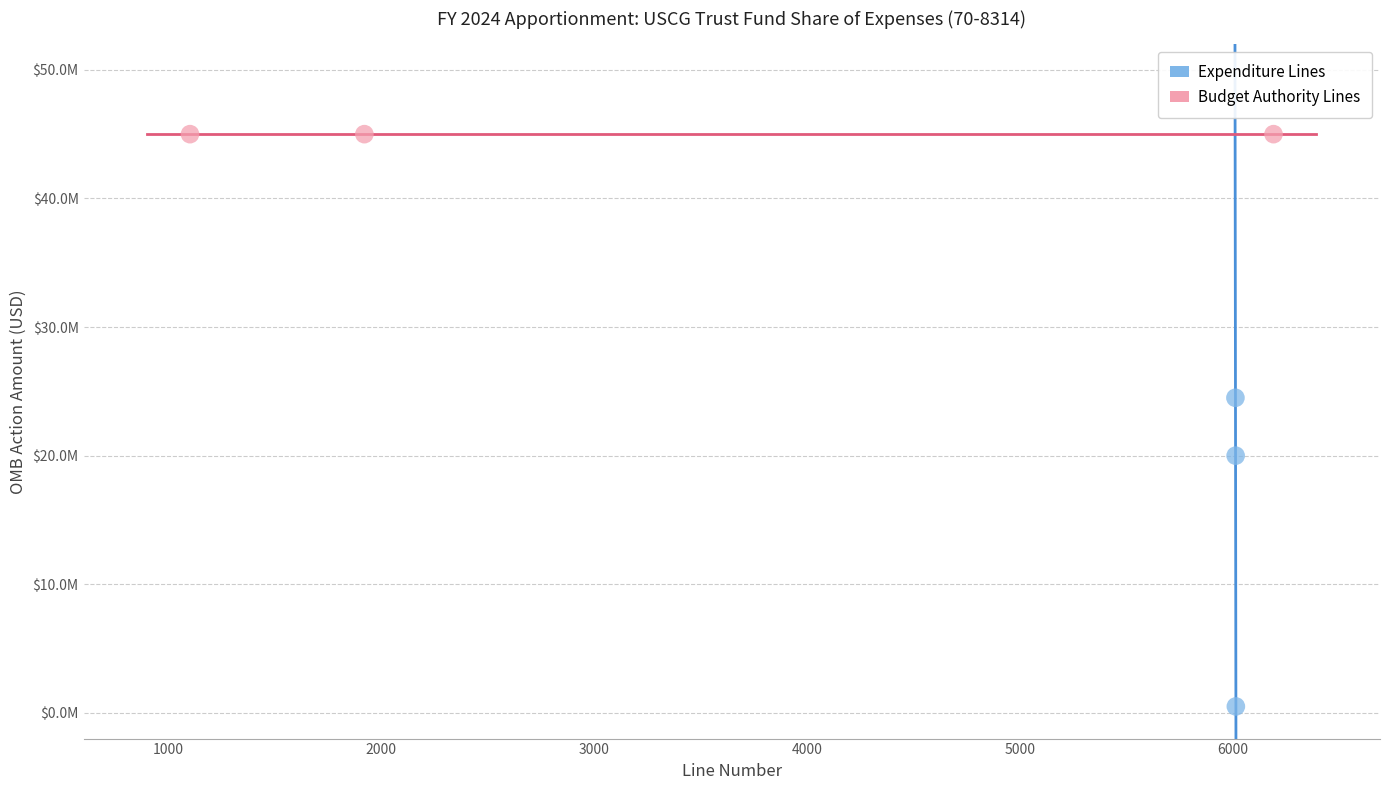

What are all the series names shown in the legend?

Expenditure Lines, Budget Authority Lines